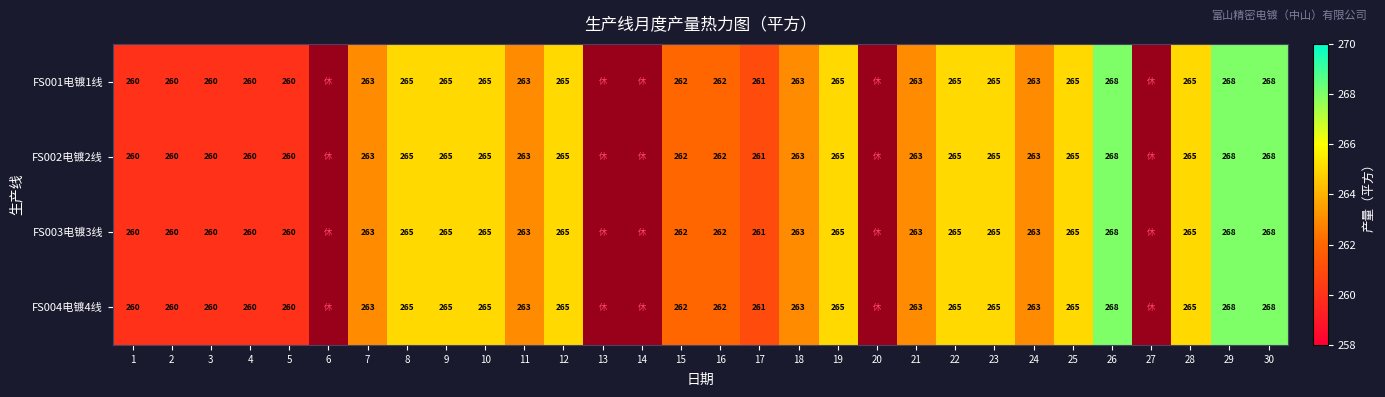

What is the difference between the FS003电镀3线 values at 12 and 30?

3